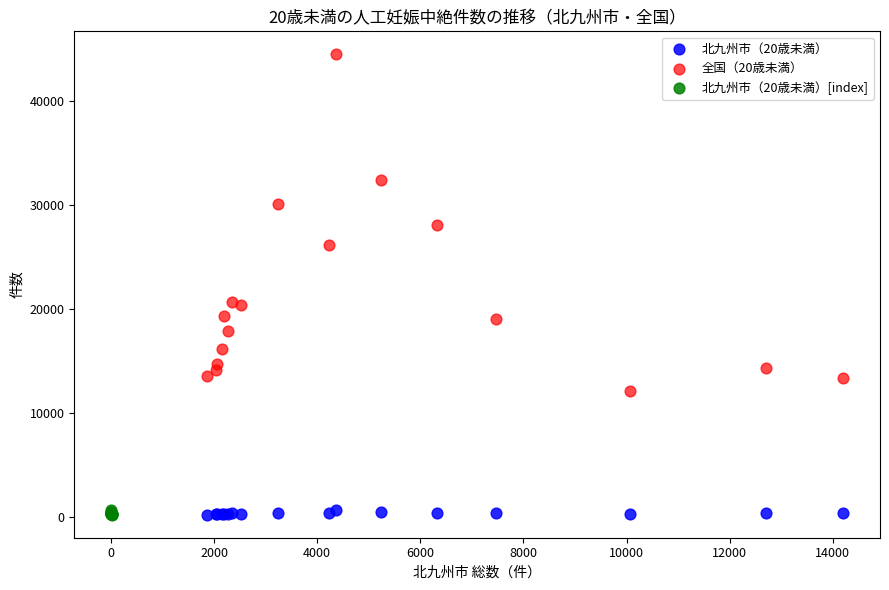

Which series contains the highest Y value?

全国（20歳未満）